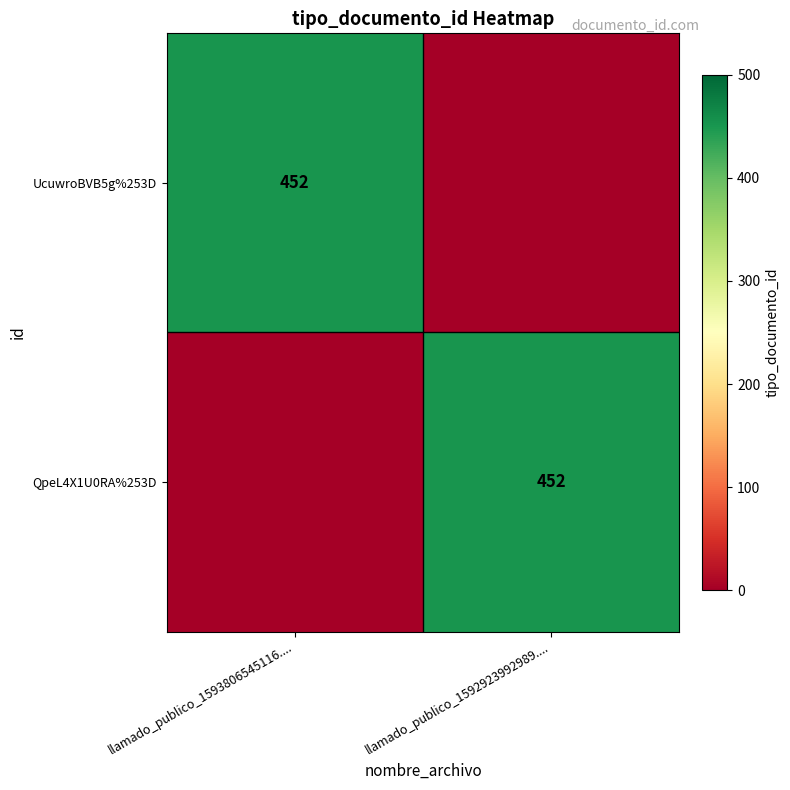

Is it true that UcuwroBVB5g%253D equals 452 at llamado_publico_1593806545116....?

True